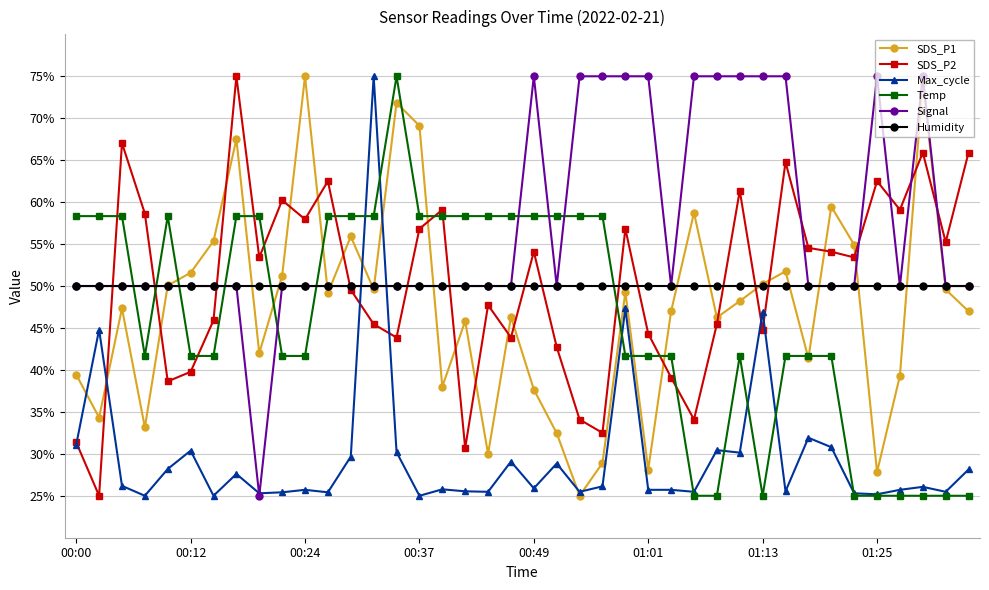

True or false: SDS_P2 has more than 2 points higher than both neighbors.

True